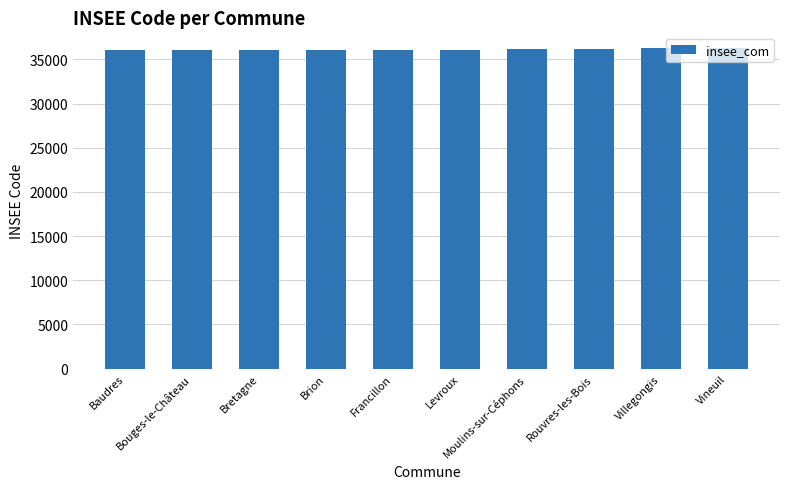

What is the value of the 4th bar from the left?

36026